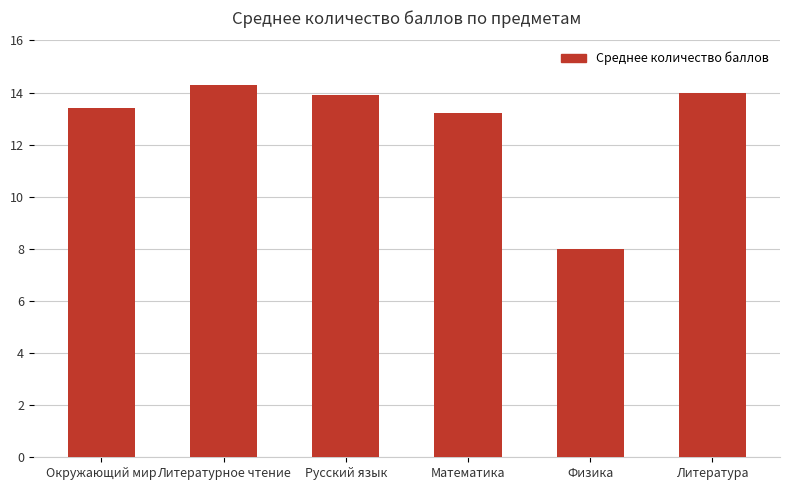

True or false: the data shows 13.2 at Математика.

True